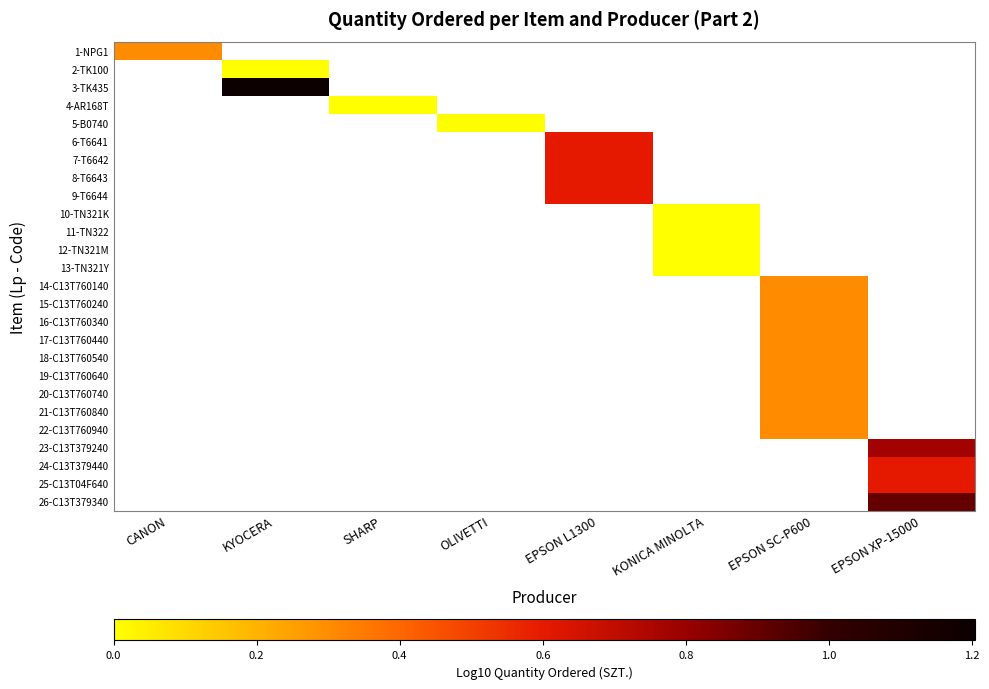

Which has a higher value, KYOCERA or SHARP?

SHARP